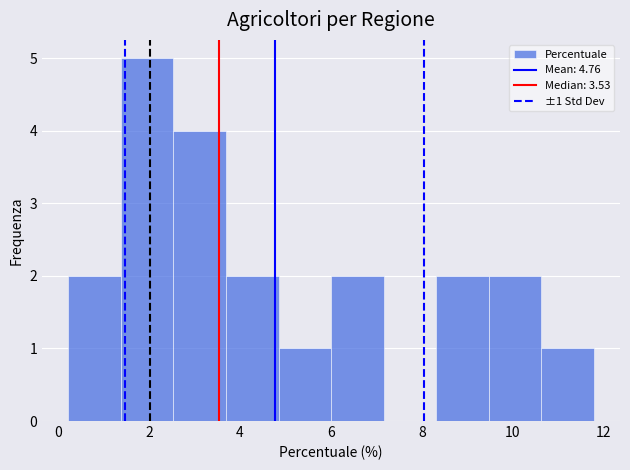

Which range on the x-axis has the tallest bar?

1.4 to 2.6